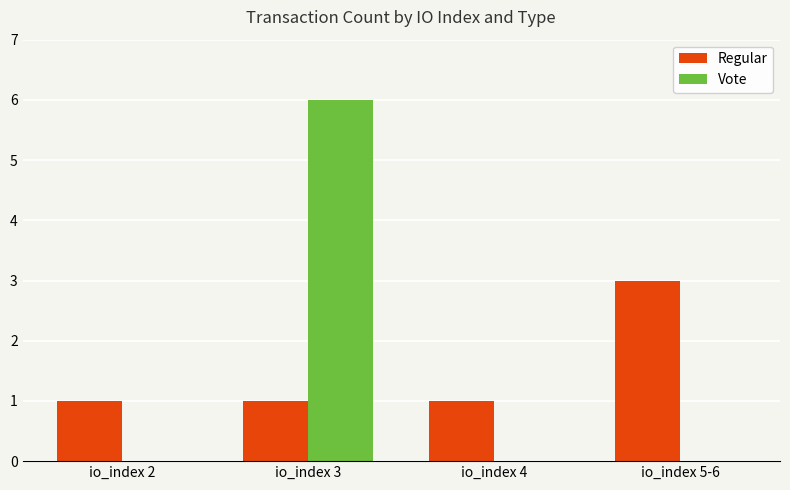

Does the chart contain stacked bars?

No